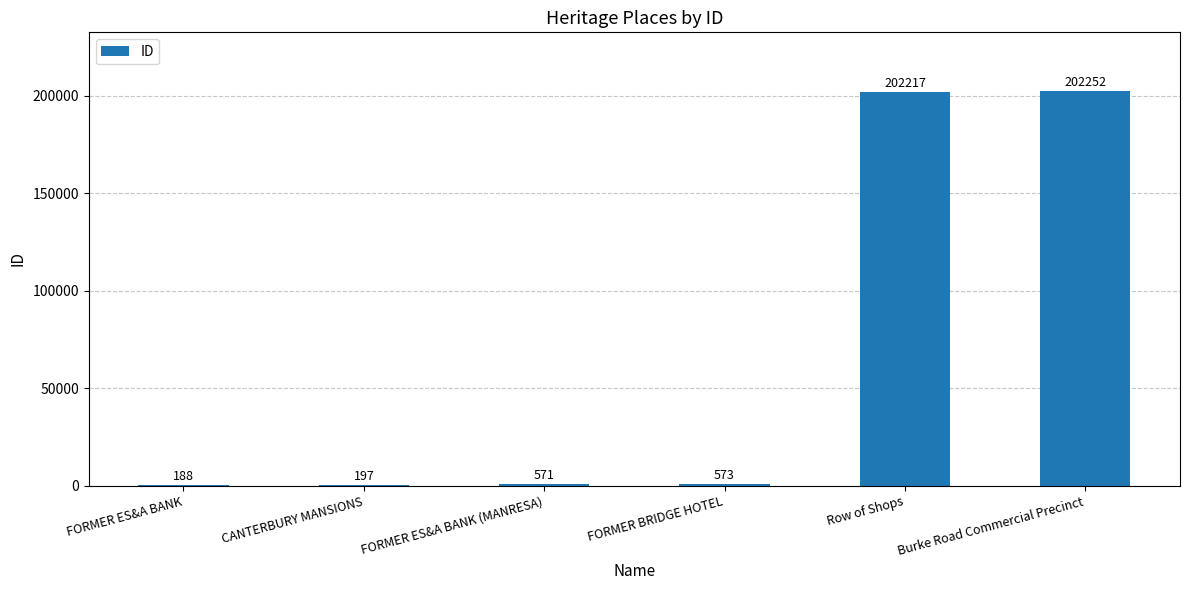

Reading left to right, extract all data points from this chart.

188	197	571	573	202217	202252